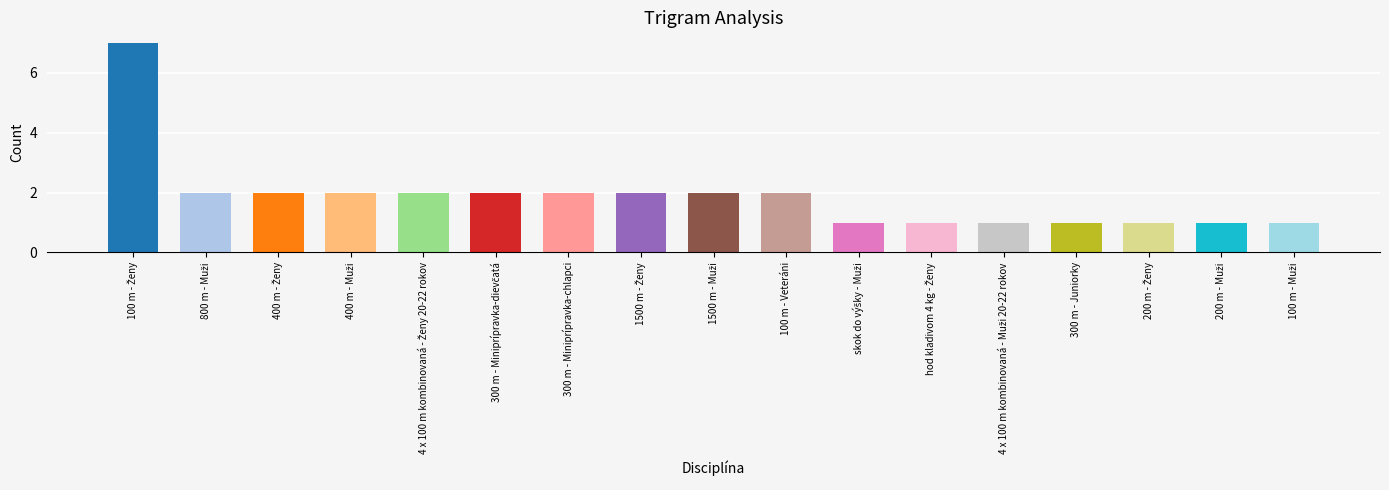

What is the greatest value displayed?

7